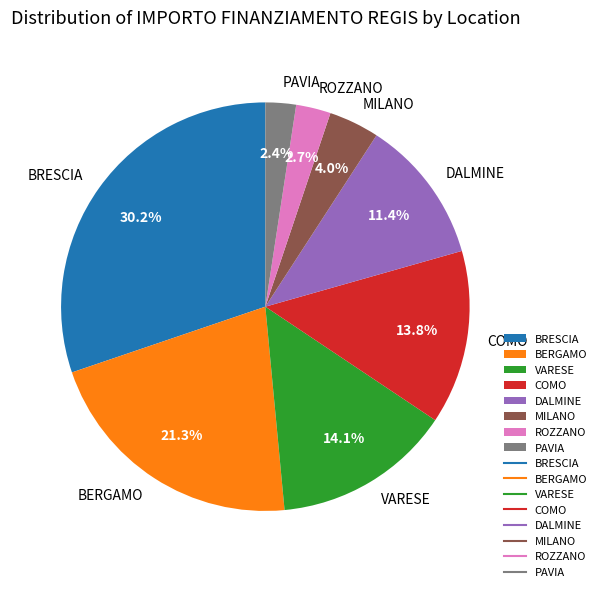

Combined, what portion of the pie is BERGAMO and DALMINE?

32.7%